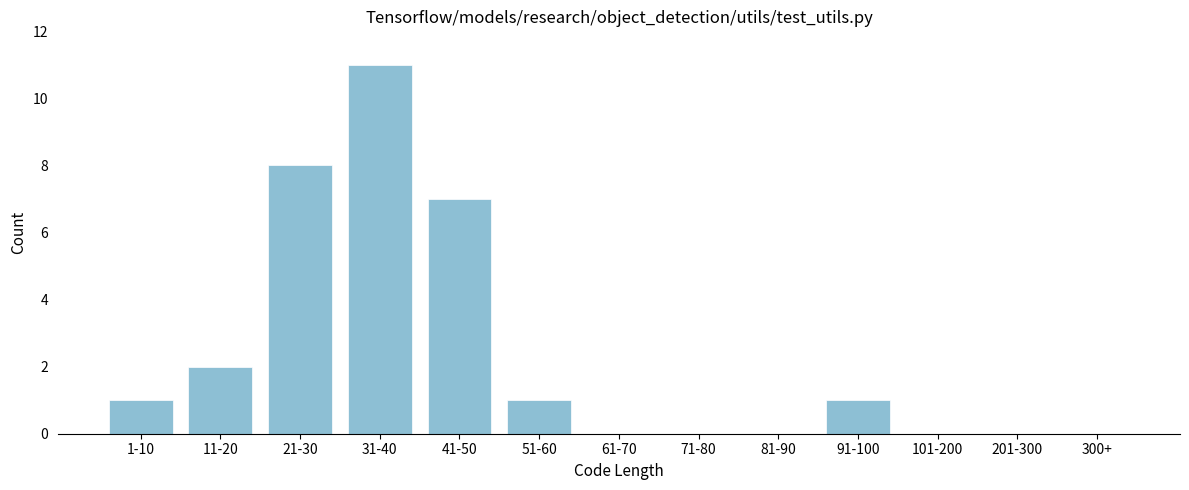

Reading left to right, extract all data points from this chart.

1-10=1	11-20=2	21-30=8	31-40=11	41-50=7	51-60=1	61-70=0	71-80=0	81-90=0	91-100=1	101-200=0	201-300=0	300+=0